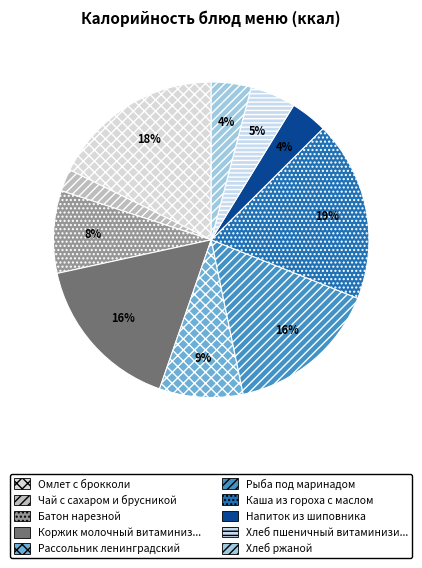

Count the number of slices in the pie.

10